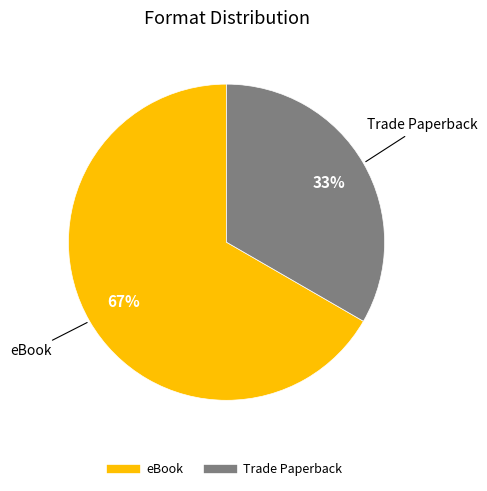

Is there a majority slice in this chart?

Yes